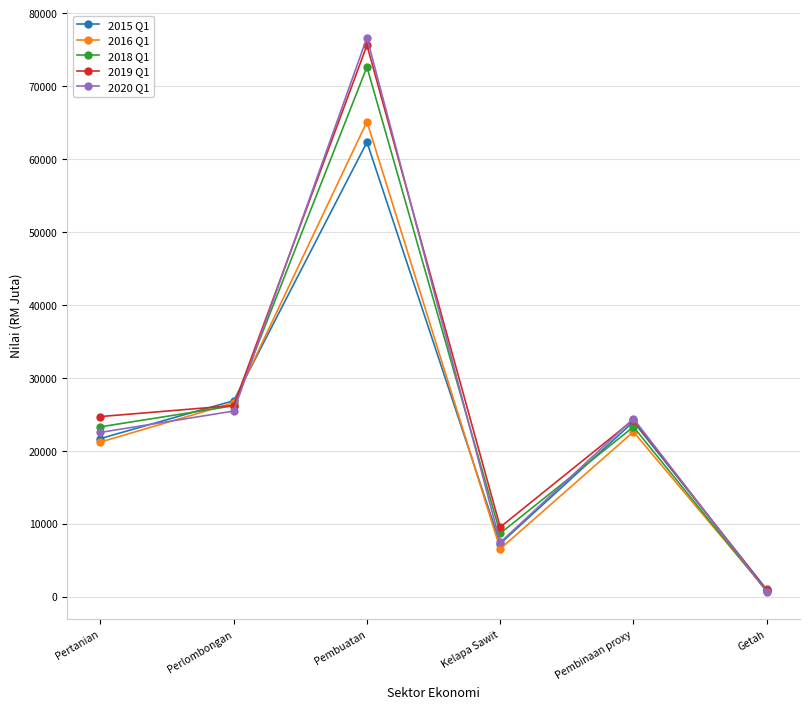

What position from the left is Pembuatan?

3